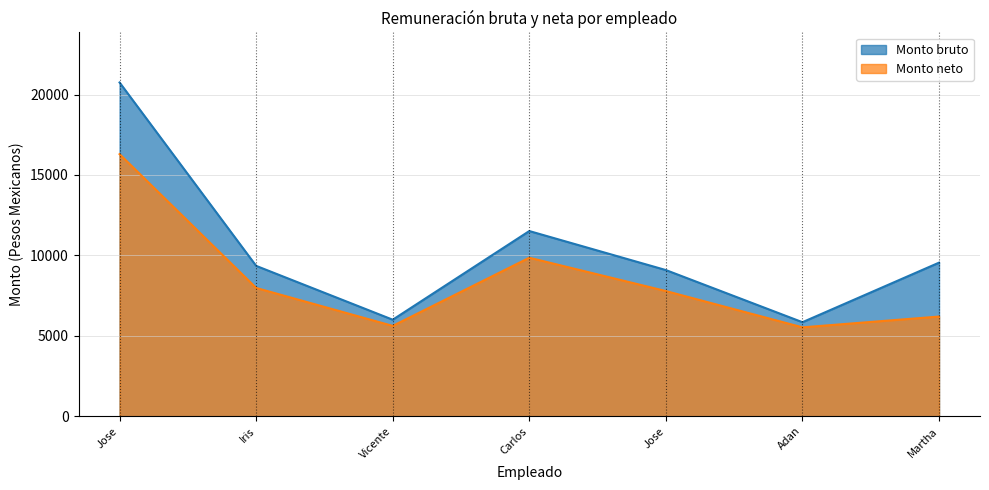

What is the total value across all series at Vicente?

11620.9